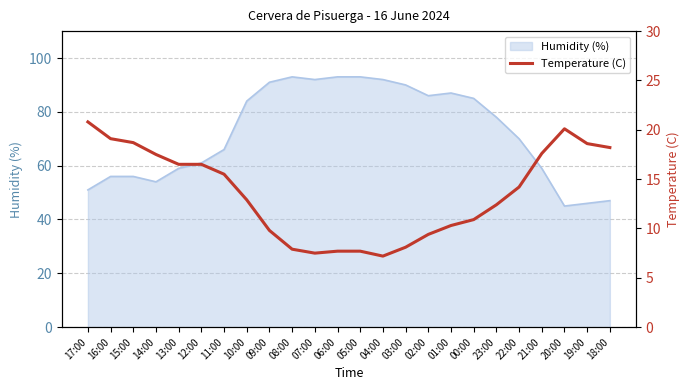

Which category has the lowest value across all series?

04:00